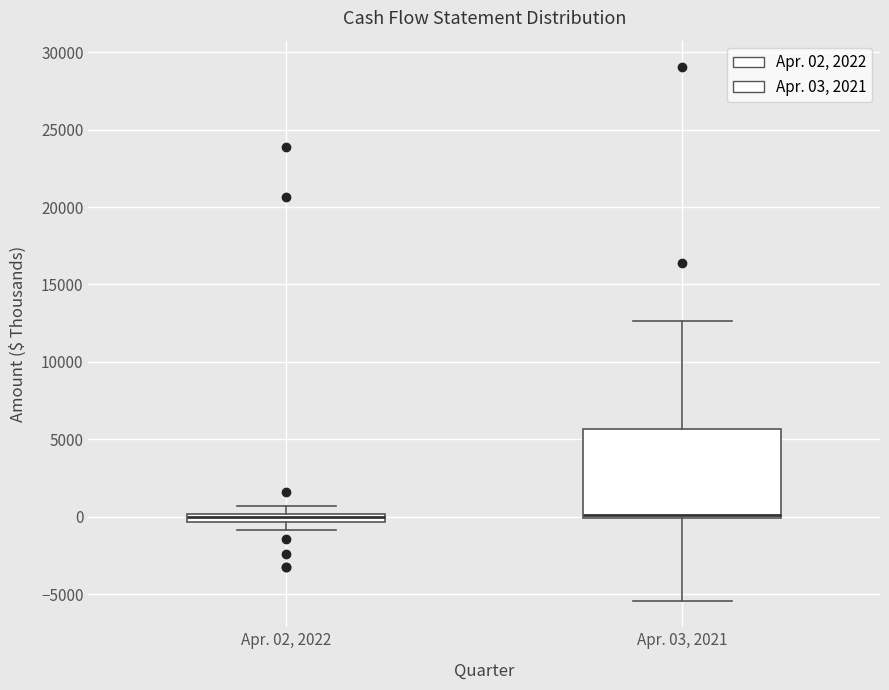

Where is the upper edge of the box for Apr. 02, 2022 on the y-axis? The values are not printed on the chart, so give them approximately, as read against the axis.

0